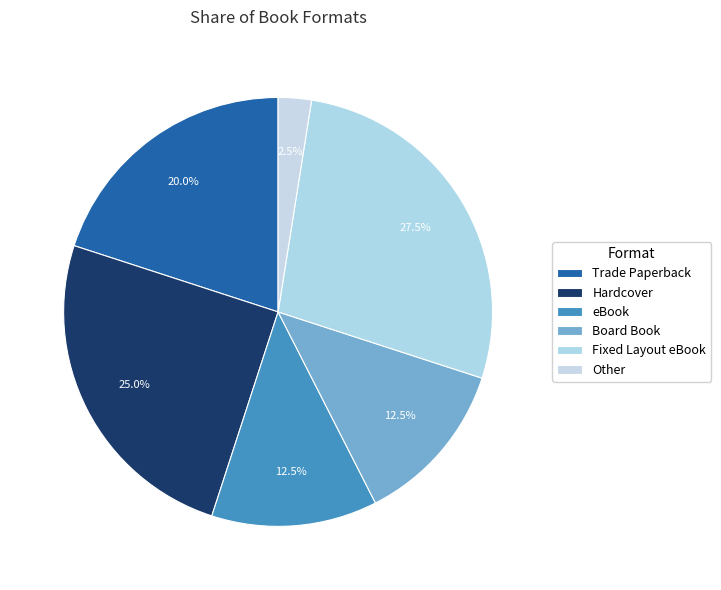

How many slices are in this pie chart?

6